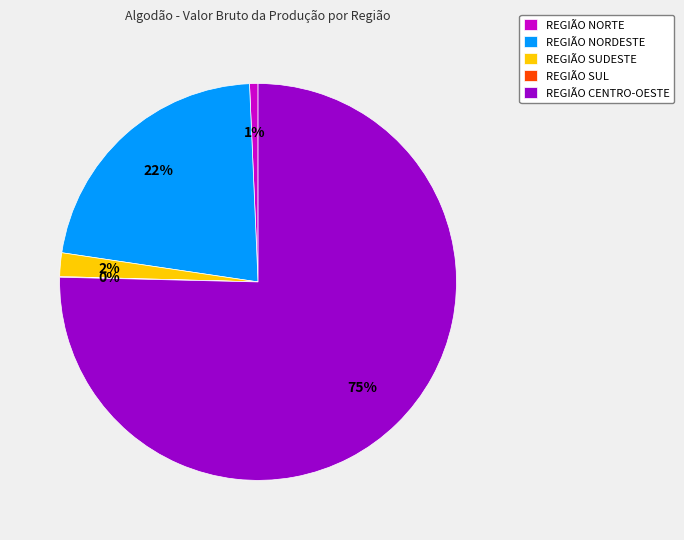

What is the largest slice in the pie chart?

REGIÃO CENTRO-OESTE